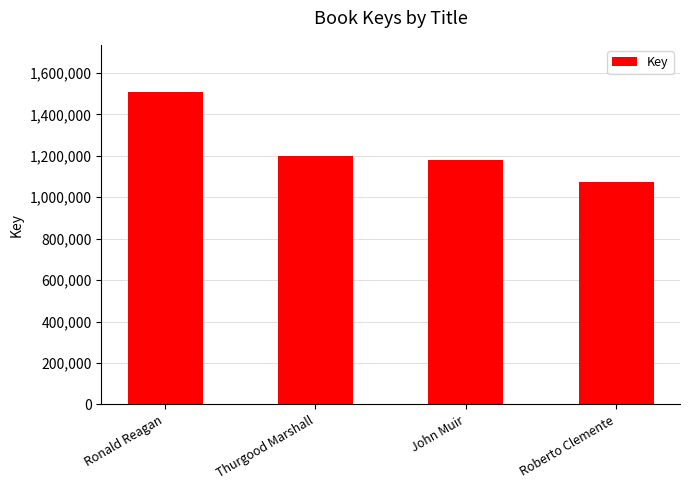

List the labels in order of value, smallest first.

Roberto Clemente, John Muir, Thurgood Marshall, Ronald Reagan